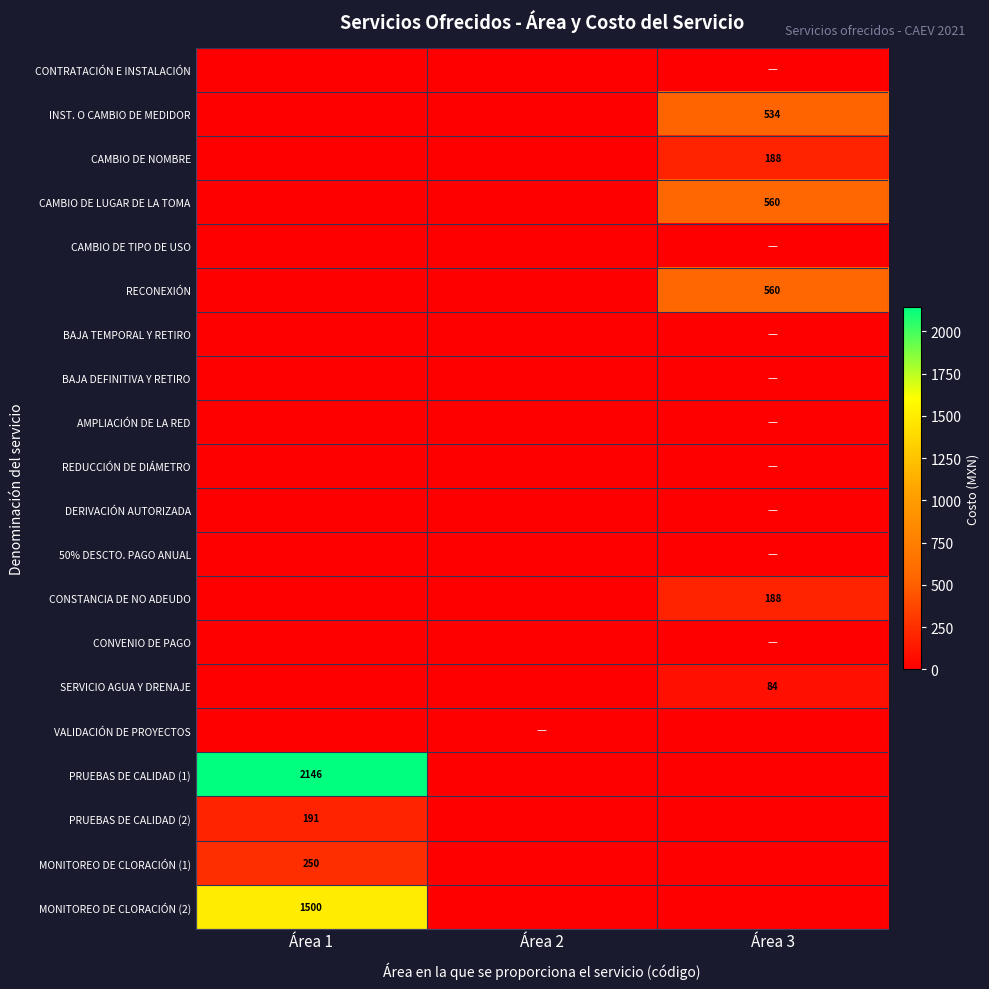

The CONSTANCIA DE NO ADEUDO series shows 188.0 at Área 3. True or false?

True